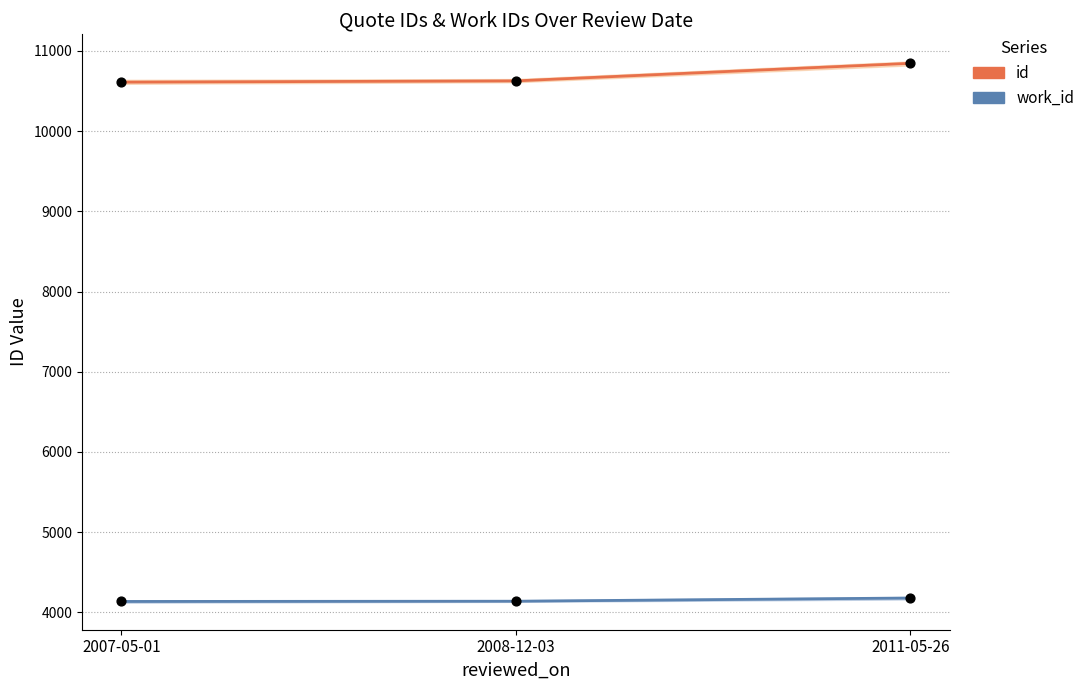

Which series has the widest spread of Y values?

id